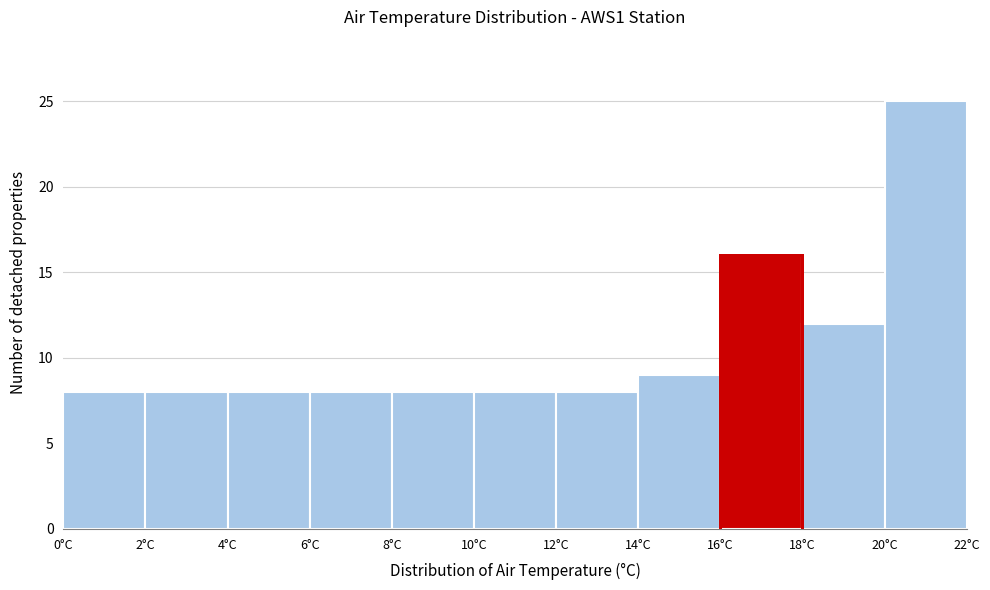

How tall is the bar that spans 12 to 14 on the x-axis? The values are not printed on the chart, so give them approximately, as read against the axis.

8